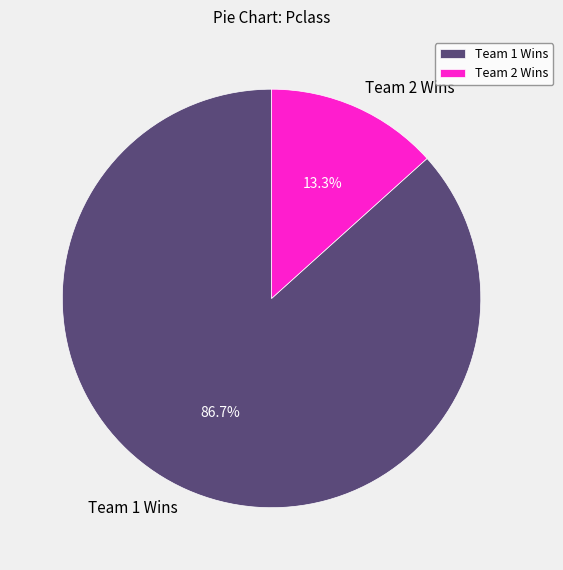

What percentage is NOT represented by Team 1 Wins?

13.3%